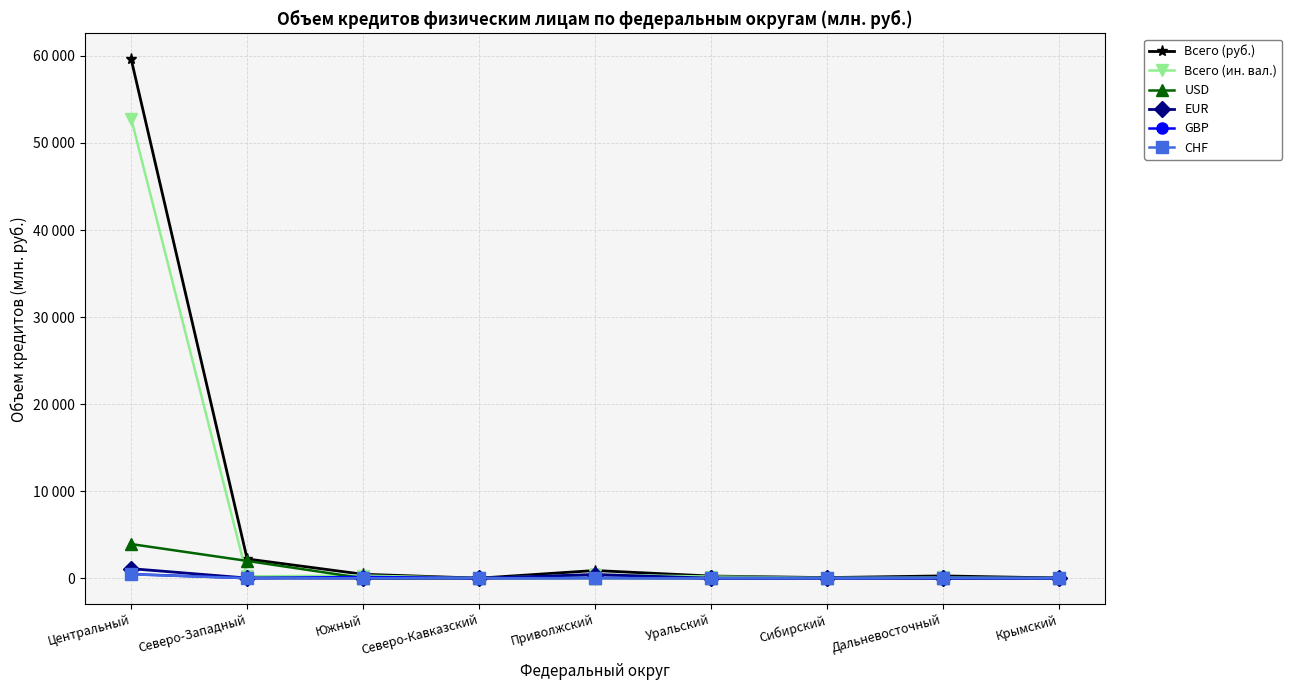

At which label does CHF reach its minimum?

Северо-Западный